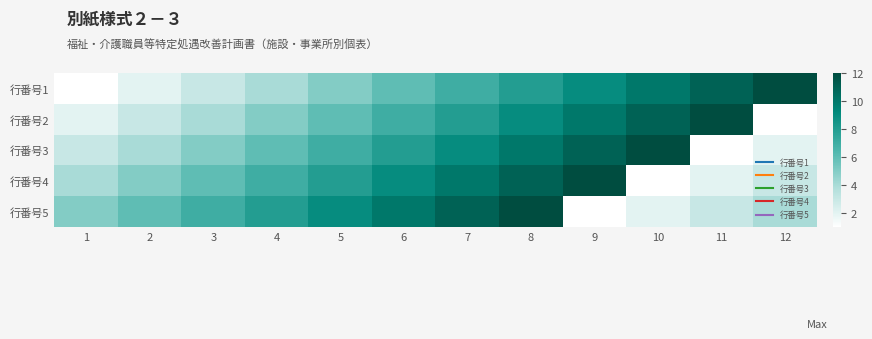

At how many categories does at least one series exceed 7?

9